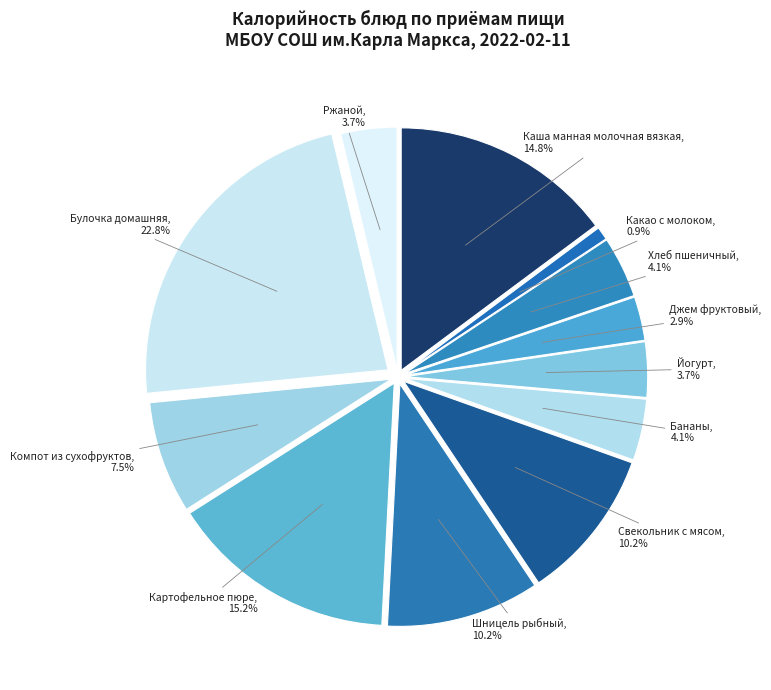

Which has a higher value, Шницель рыбный or Ржаной?

Шницель рыбный